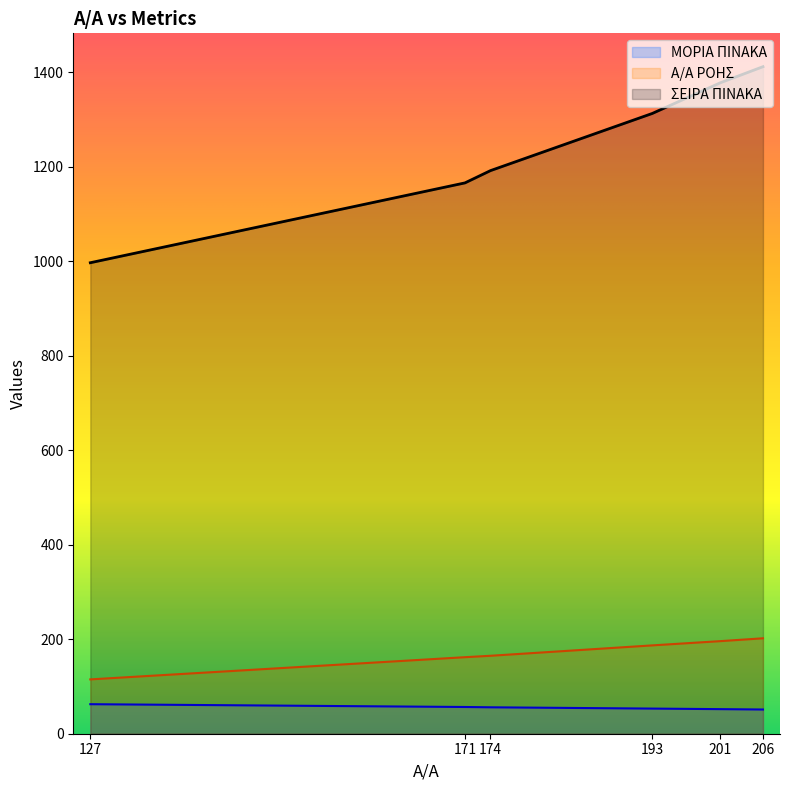

Which series has the largest total across all categories?

ΣΕΙΡΑ ΠΙΝΑΚΑ